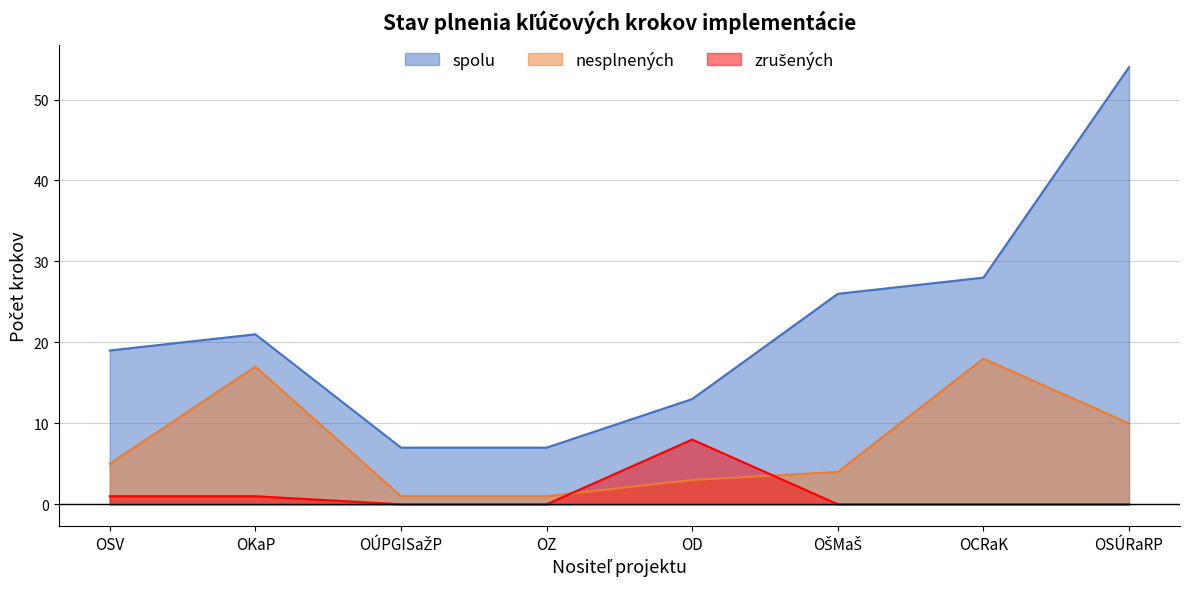

What is the label of the 2nd point from the left?

OKaP